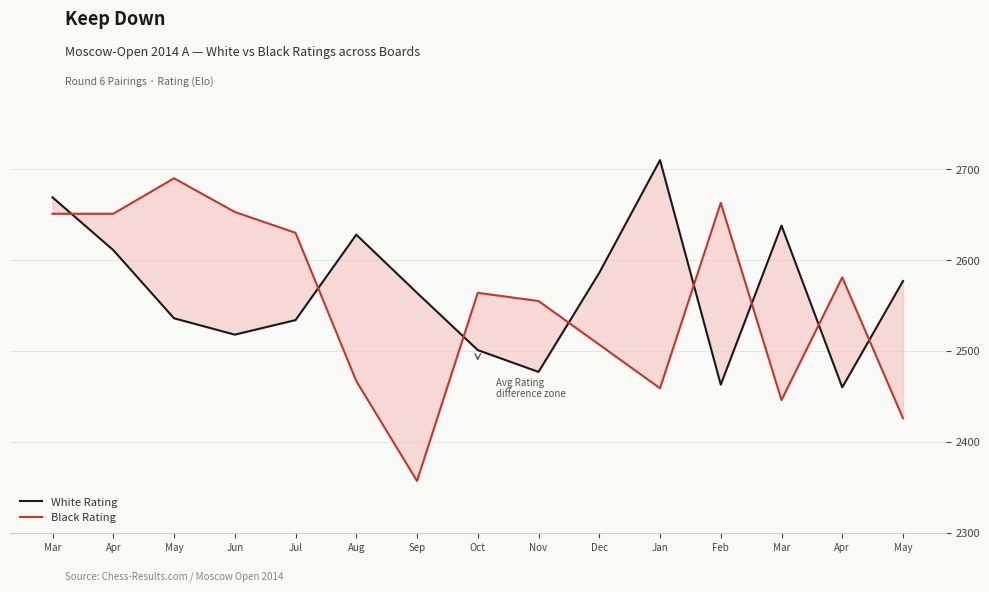

Rank the series at Oct from highest to lowest value.

Black Rating, White Rating